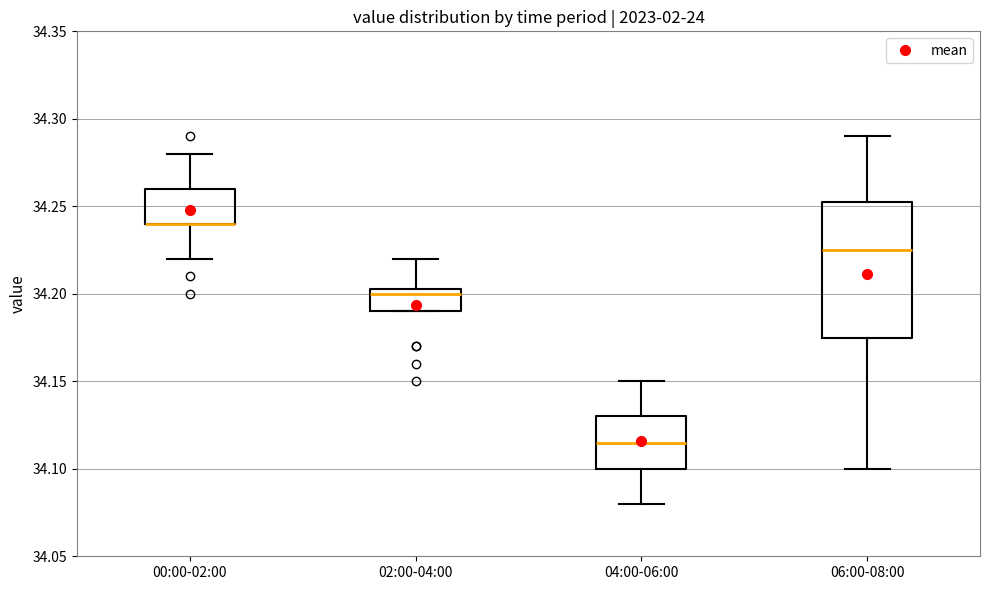

Where does the median line of the box for 04:00-06:00 sit on the y-axis? The values are not printed on the chart, so give them approximately, as read against the axis.

34.115